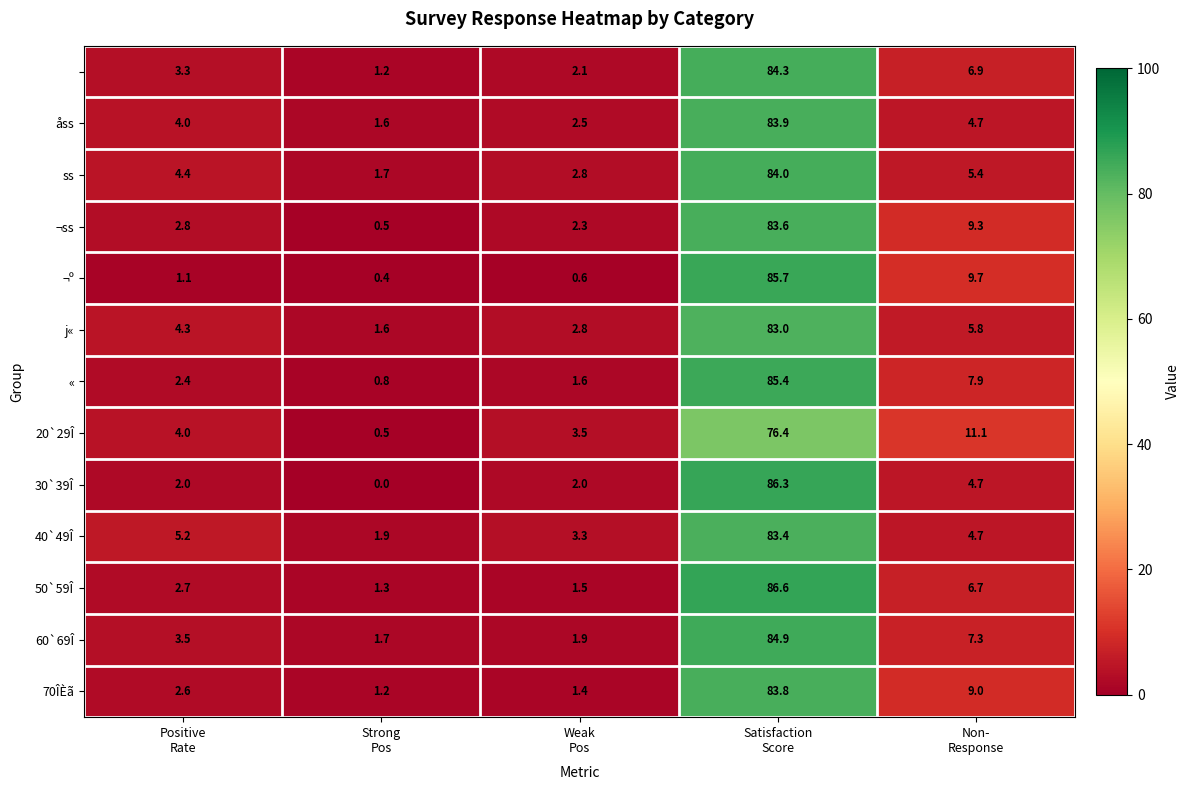

What is the maximum value shown in the chart?

86.6